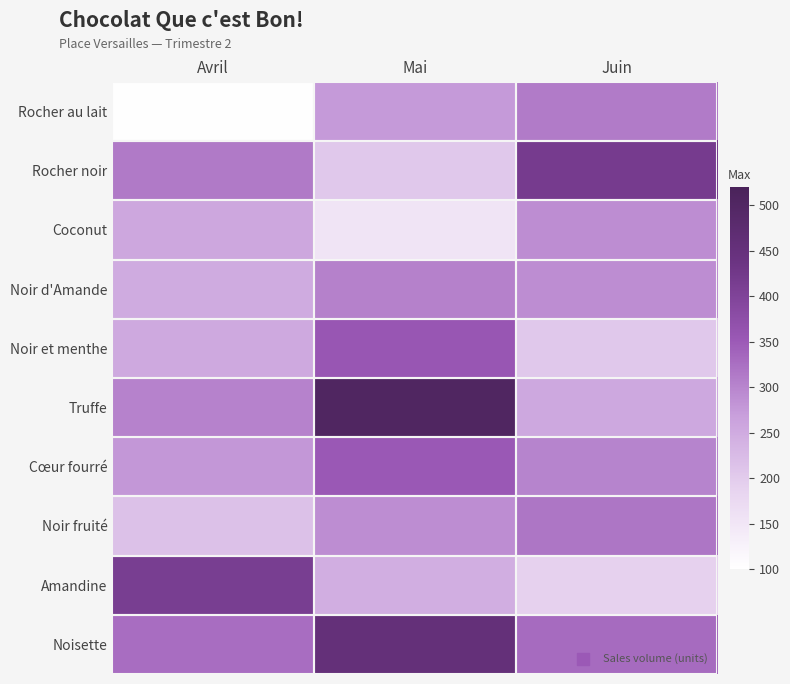

Reading left to right, transcribe all the data shown in this chart.

Rocher au lait: Avril=103	Mai=275	Juin=310
Rocher noir: Avril=312	Mai=204	Juin=417
Coconut: Avril=257	Mai=154	Juin=289
Noir d'Amande: Avril=250	Mai=304	Juin=289
Noir et menthe: Avril=253	Mai=357	Juin=204
Truffe: Avril=303	Mai=504	Juin=255
Cœur fourré: Avril=278	Mai=354	Juin=301
Noir fruité: Avril=215	Mai=289	Juin=317
Amandine: Avril=413	Mai=245	Juin=189
Noisette: Avril=328	Mai=456	Juin=330